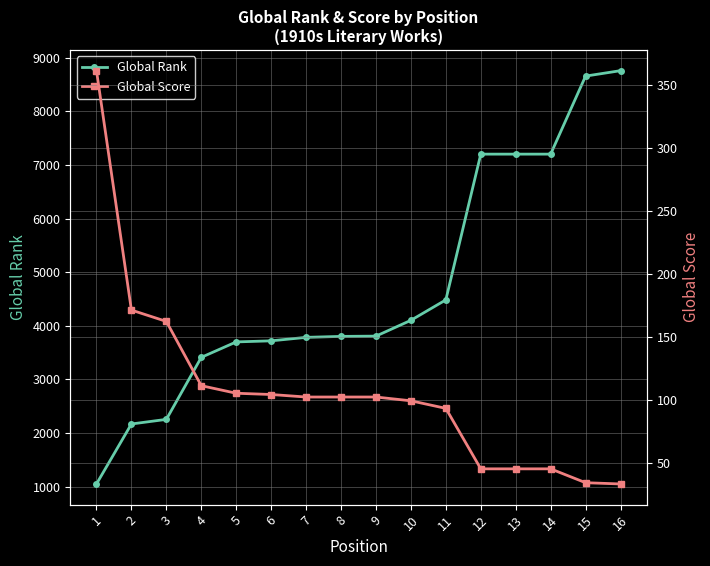

What is the greatest value displayed?

8759